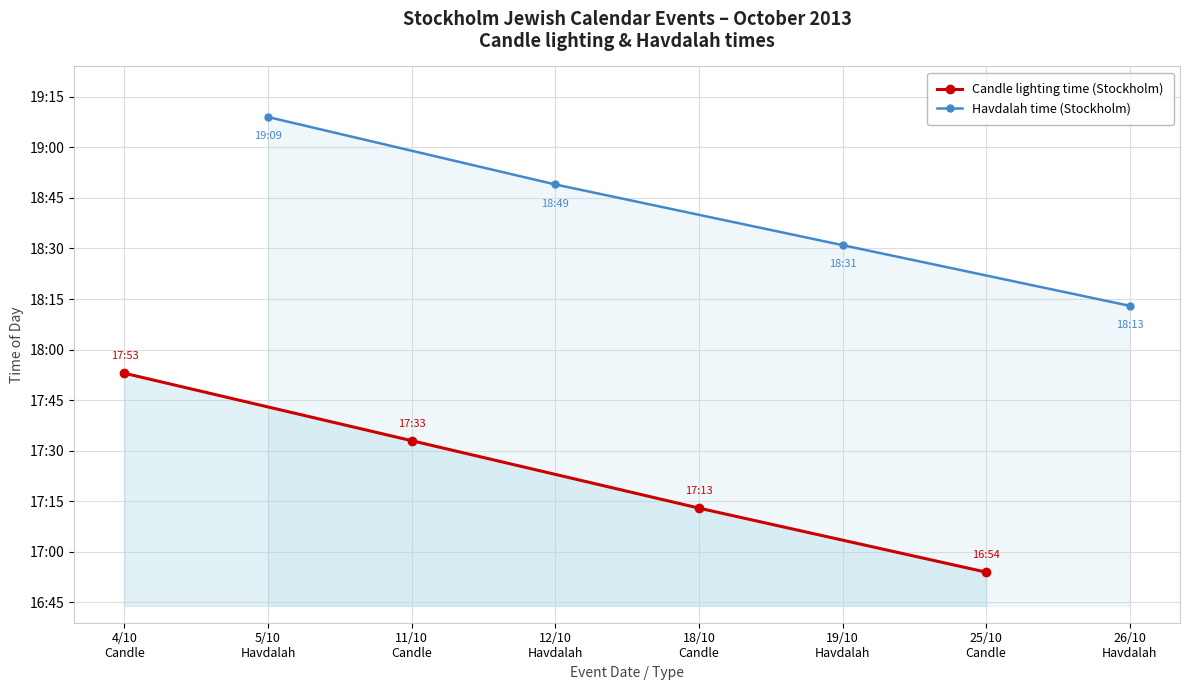

True or false: Havdalah time (Stockholm) has more than 0 interior local peaks.

False